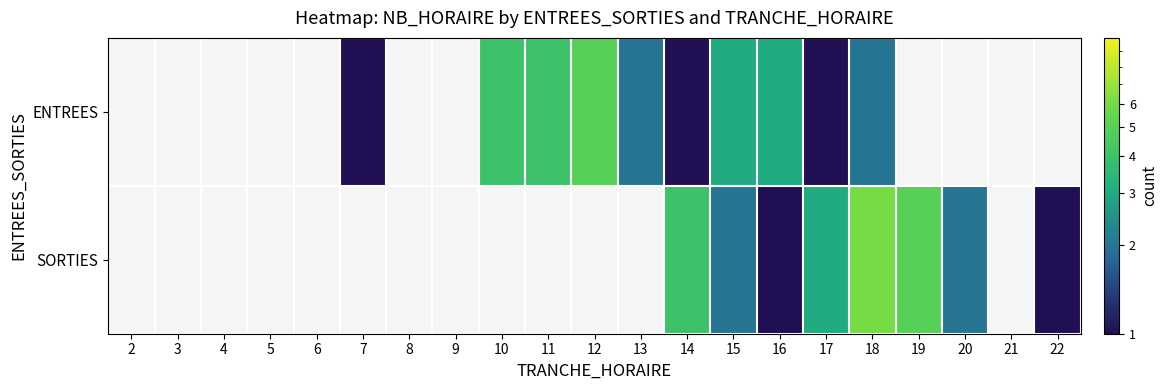

Which label corresponds to the largest value in the chart?

18